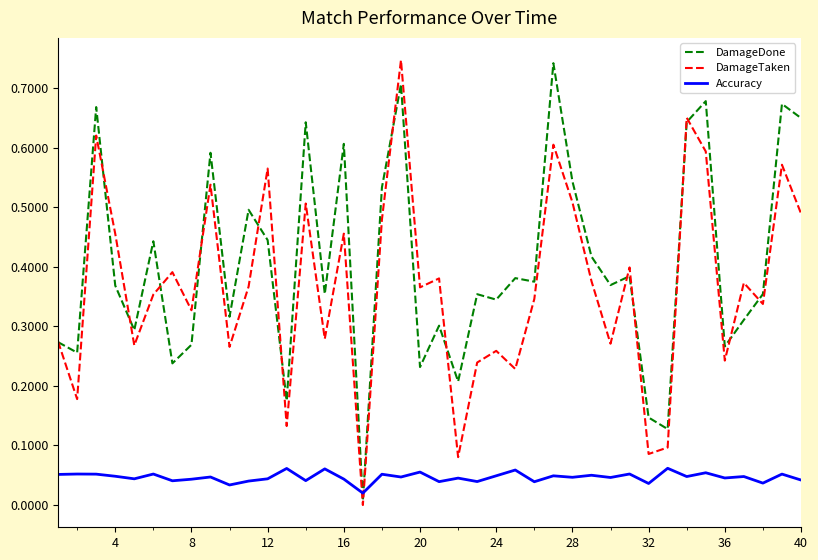

Which series has the largest total across all categories?

DamageDone